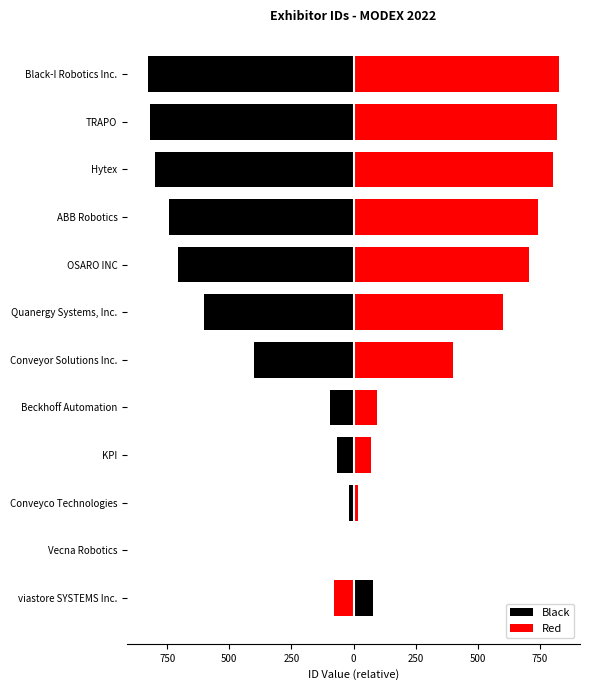

How many data points in Red are above 600?

5